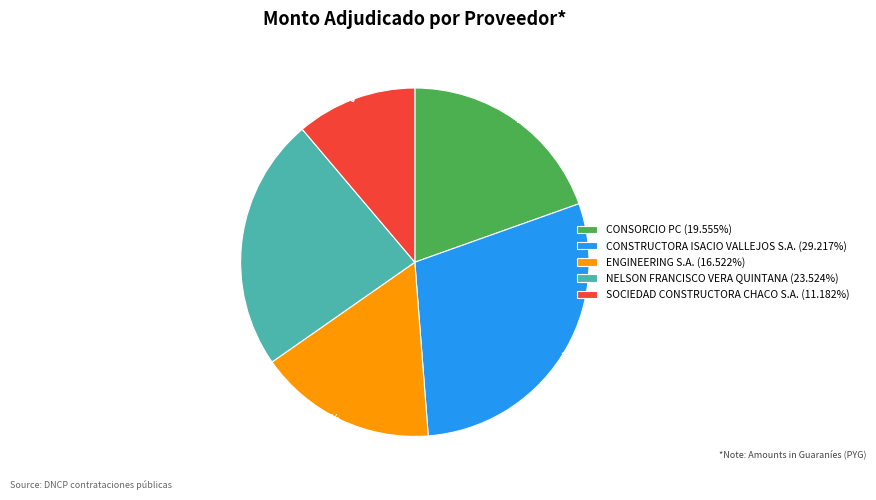

What is the smallest slice in the pie chart?

SOCIEDAD CONSTRUCTORA CHACO S.A.